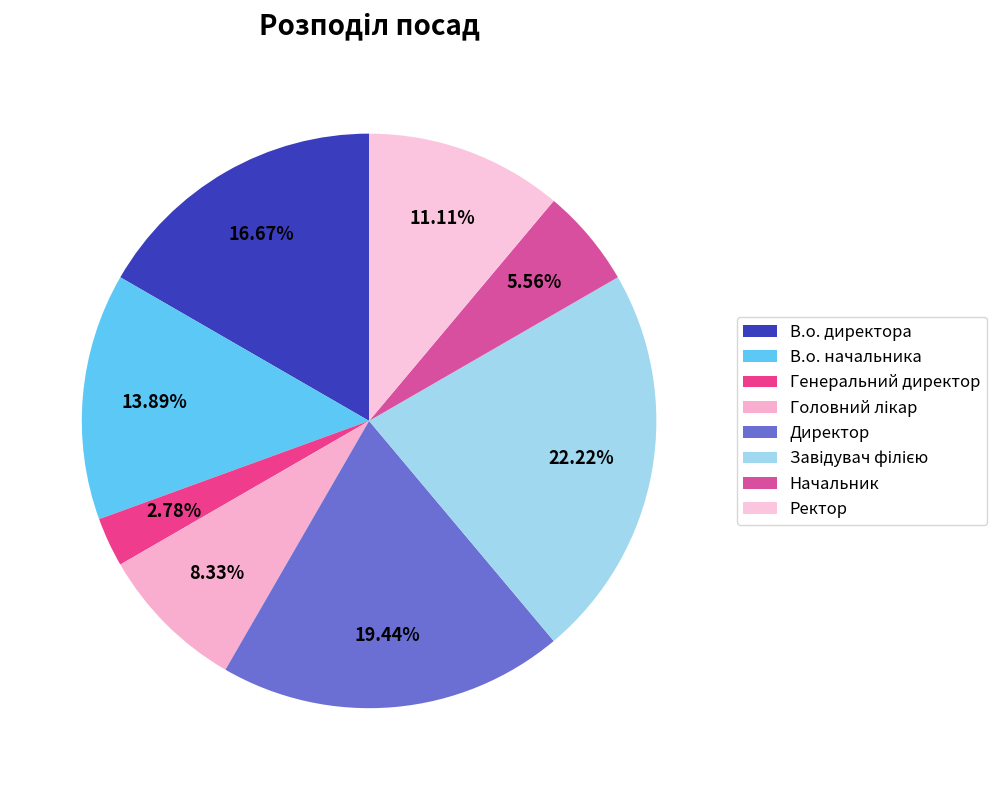

To the nearest percent, what percentage of the pie is Ректор?

11%